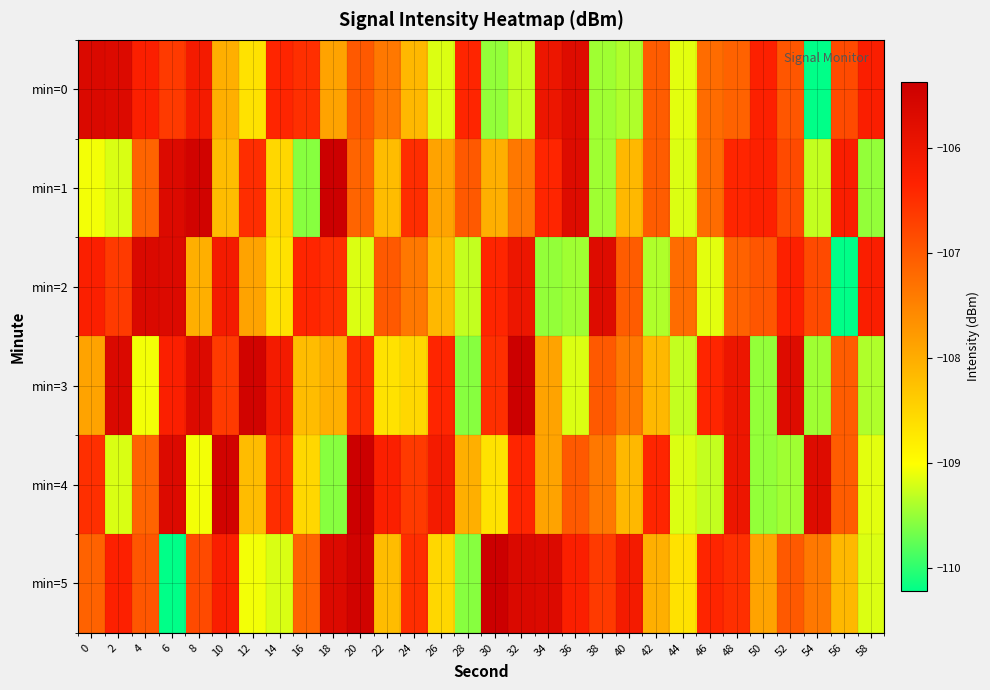

What is the greatest value displayed?

-105.4